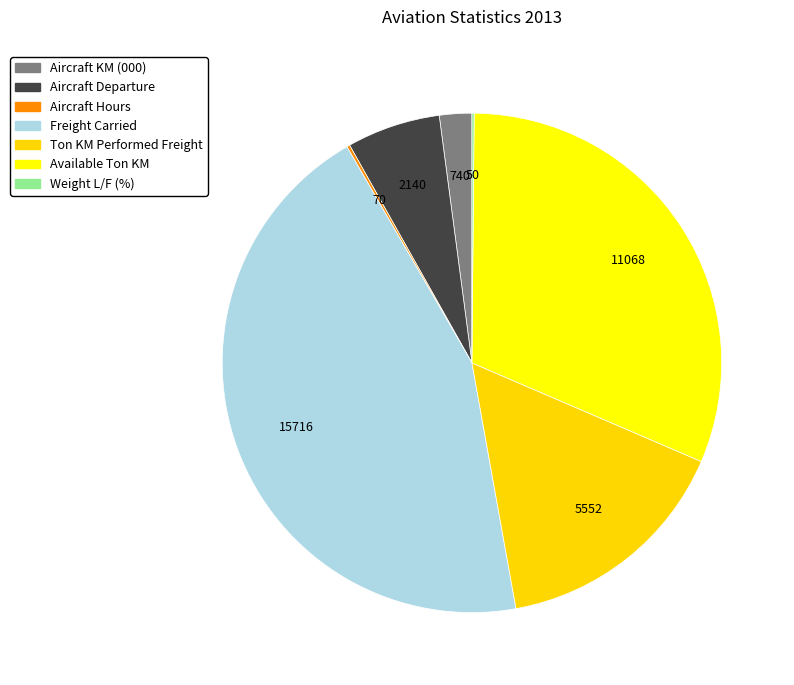

Combined, do Available Ton KM and Aircraft KM (000) account for over 50%?

No